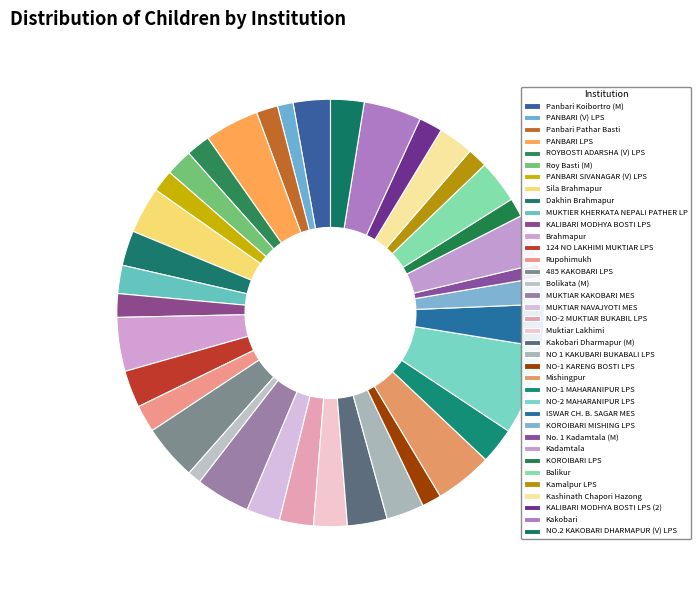

Which slice is the largest?

NO-2 MAHARANIPUR LPS